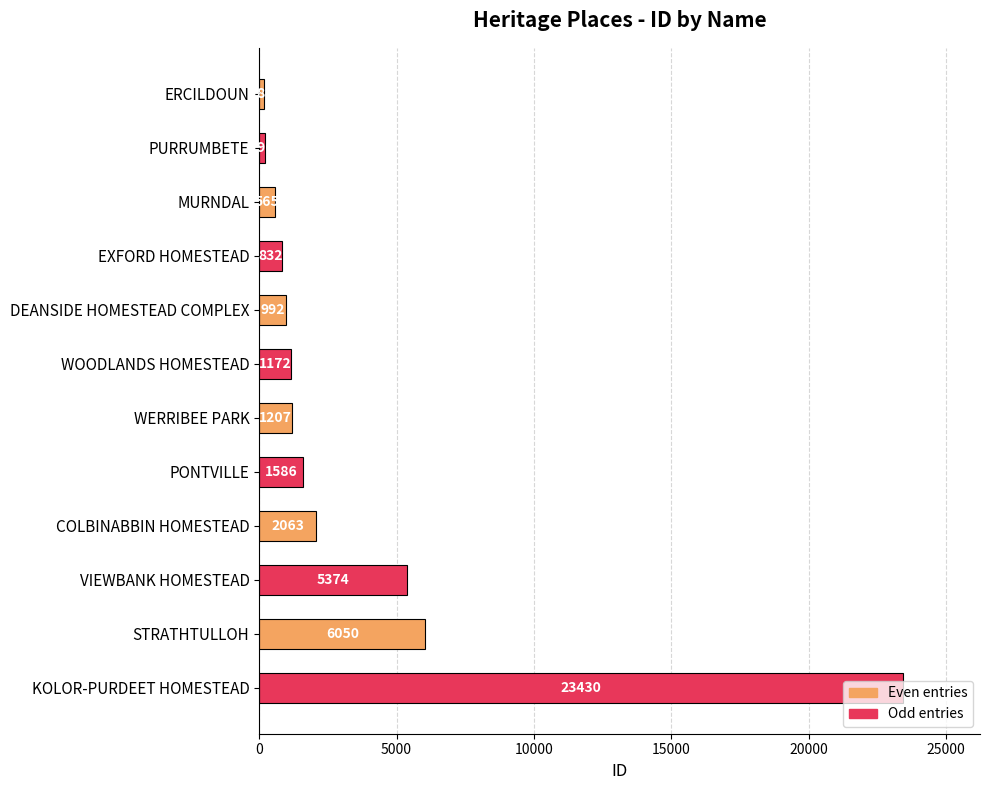

Does the chart contain stacked bars?

No